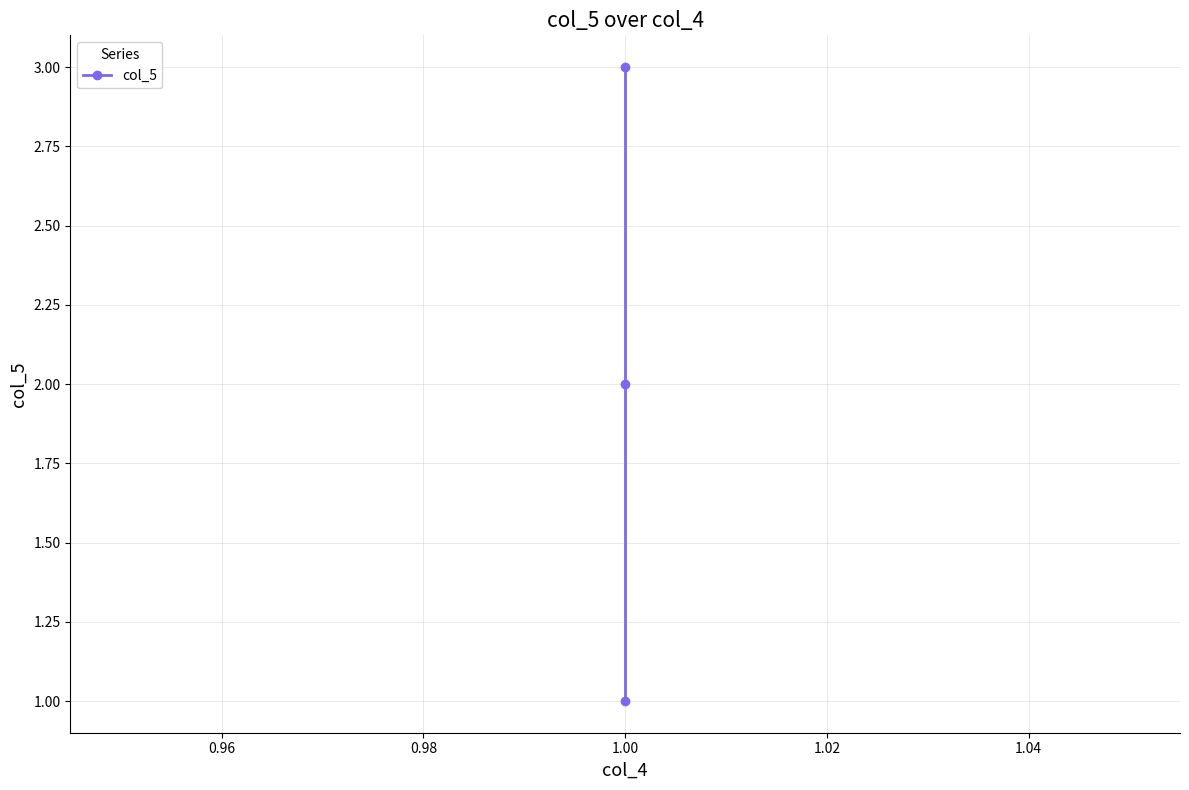

The value at 1.00 is 1. True or false?

False